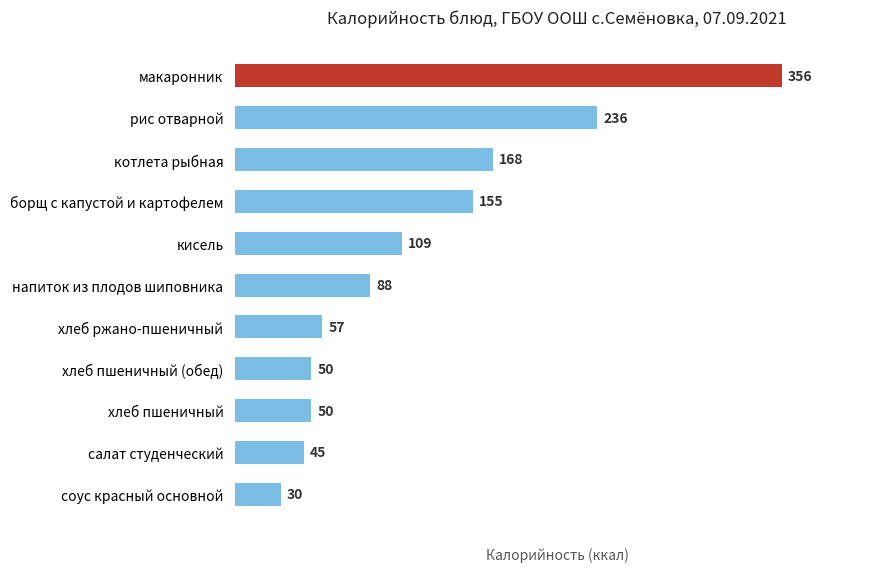

How many bars are there in total?

11